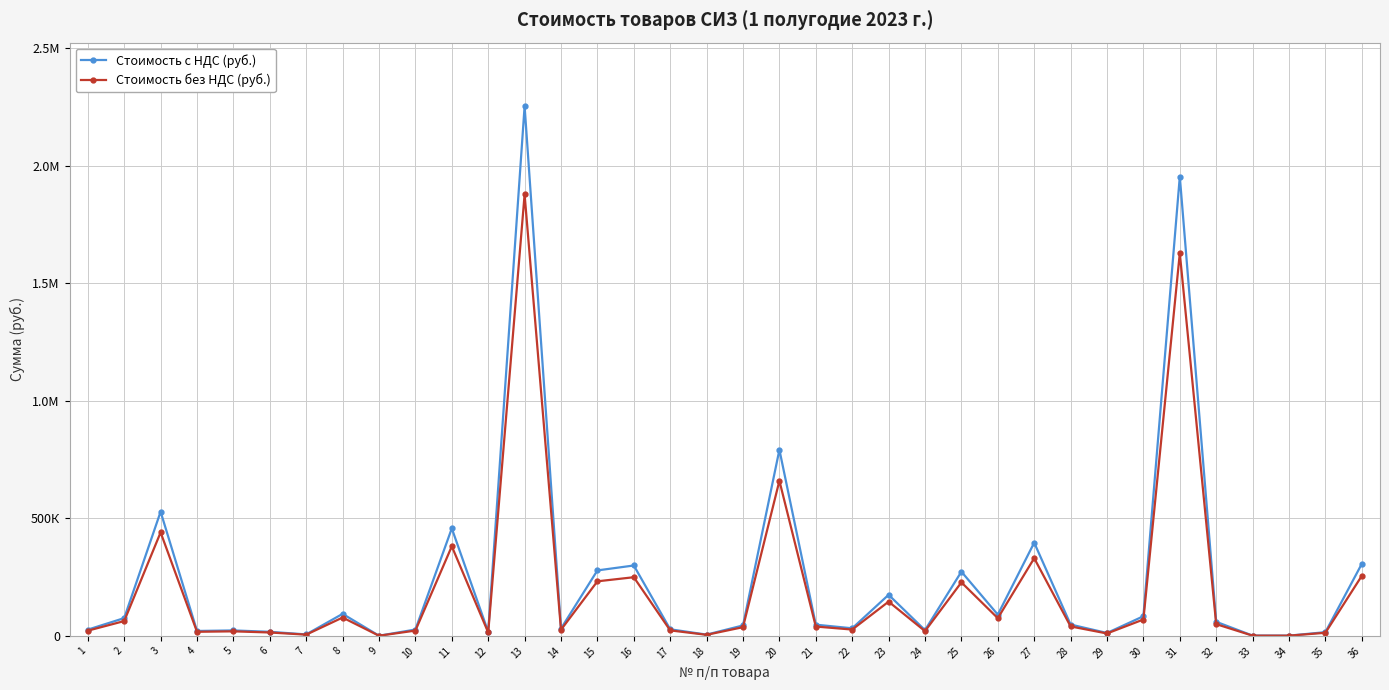

At which category does Стоимость с НДС (руб.) reach its first local valley?

4